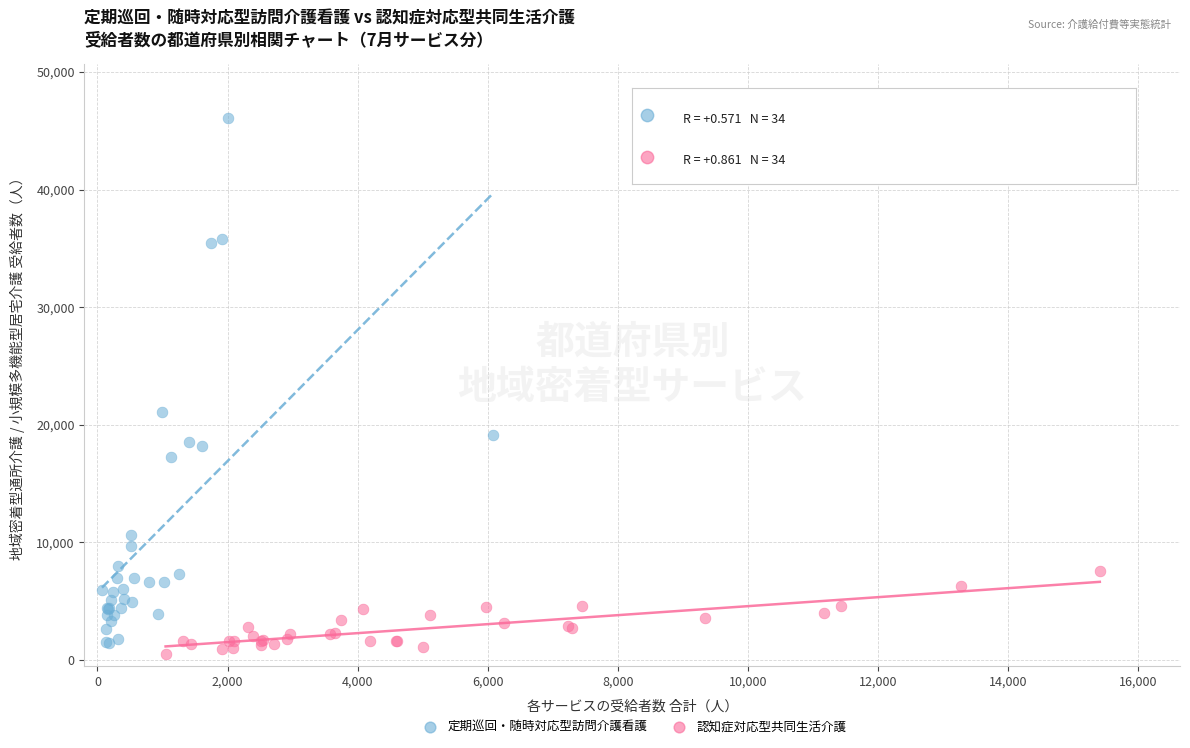

Which series reaches the maximum Y coordinate?

定期巡回・随時対応型訪問介護看護